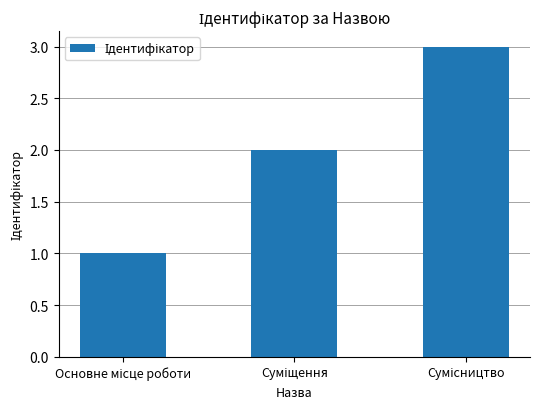

What is the sum of all values?

6